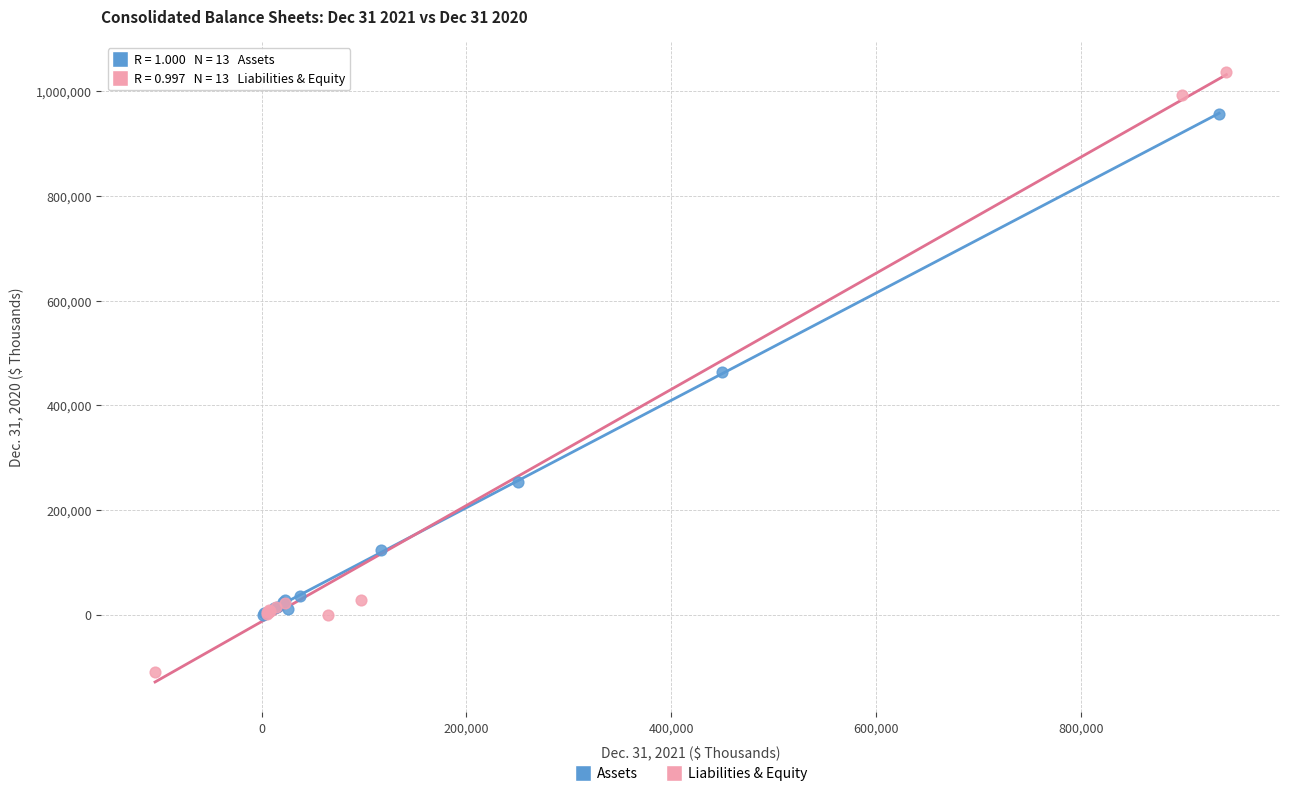

What are all the series names shown in the legend?

Assets, Liabilities & Equity